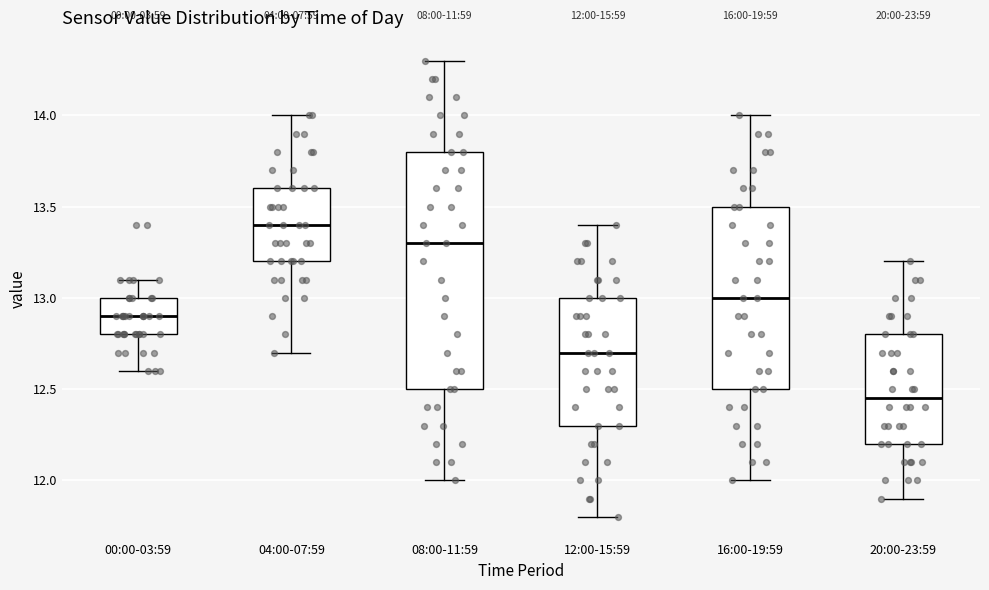

Which box is the tallest, from its lower edge to its upper edge?

08:00-11:59